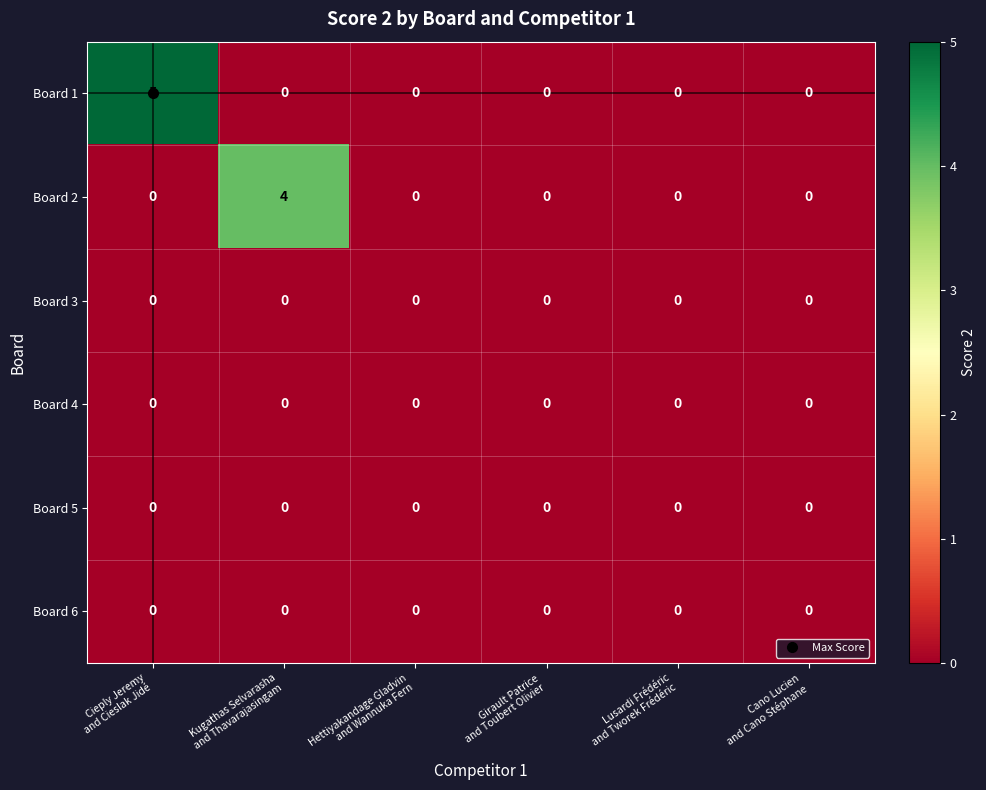

Which series has the largest total across all categories?

Board 1